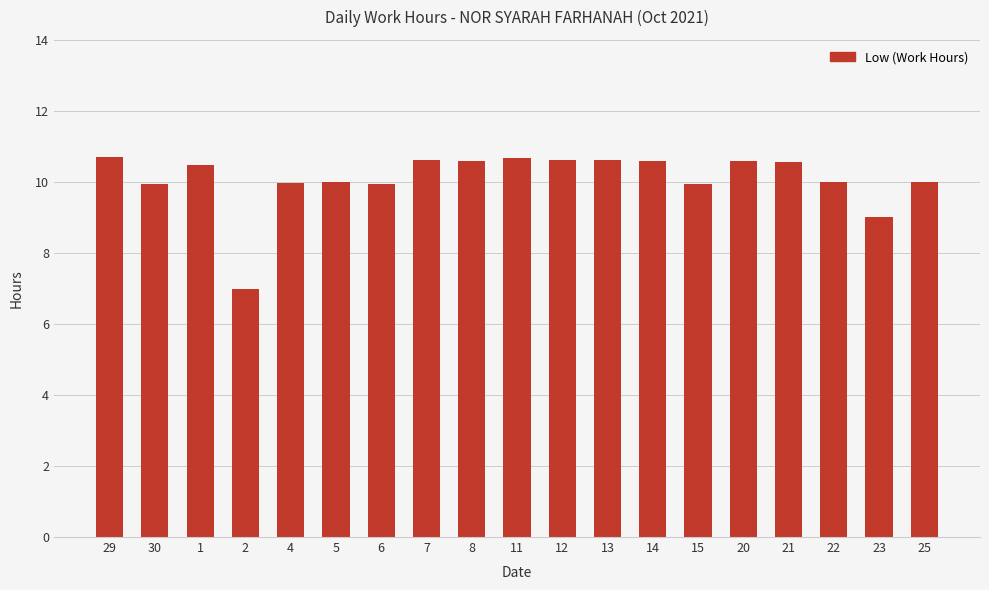

What is the difference between the maximum and minimum values?

3.7